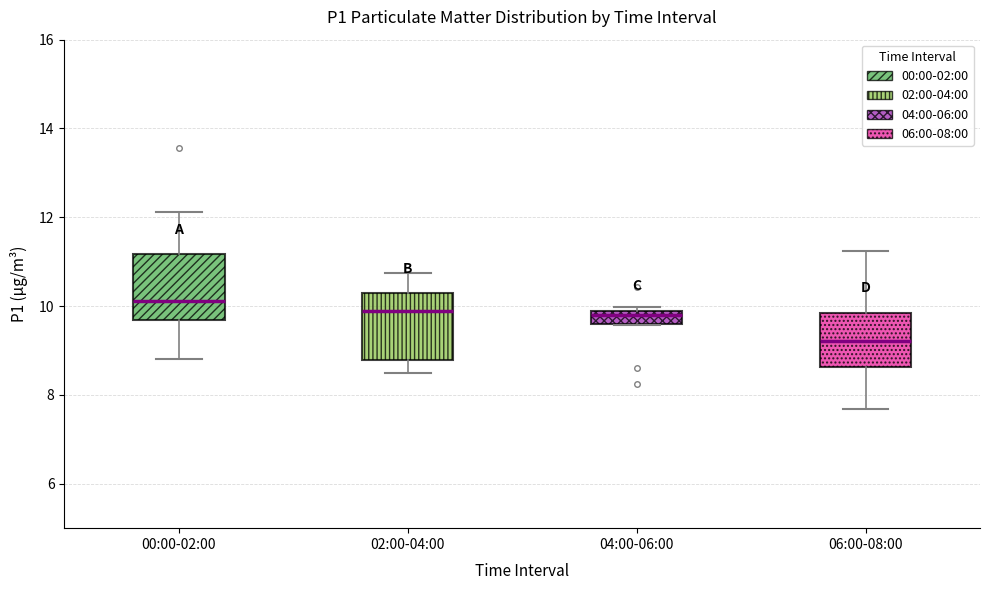

Reading left to right, transcribe this box plot: for each box, give where its median line is, the range the box spans, and where its two whiskers end, as read against the y-axis. The values are not printed on the chart, so give them approximately, as read against the axis.

00:00-02:00: median 10.2, box 9.6 to 11.2, whiskers 8.8 to 12.2
02:00-04:00: median 10.0, box 8.8 to 10.2, whiskers 8.6 to 10.8
04:00-06:00: median 9.8, box 9.6 to 10.0, whiskers 9.6 to 10.0 (just above the box's upper edge)
06:00-08:00: median 9.2, box 8.6 to 9.8, whiskers 7.6 to 11.2